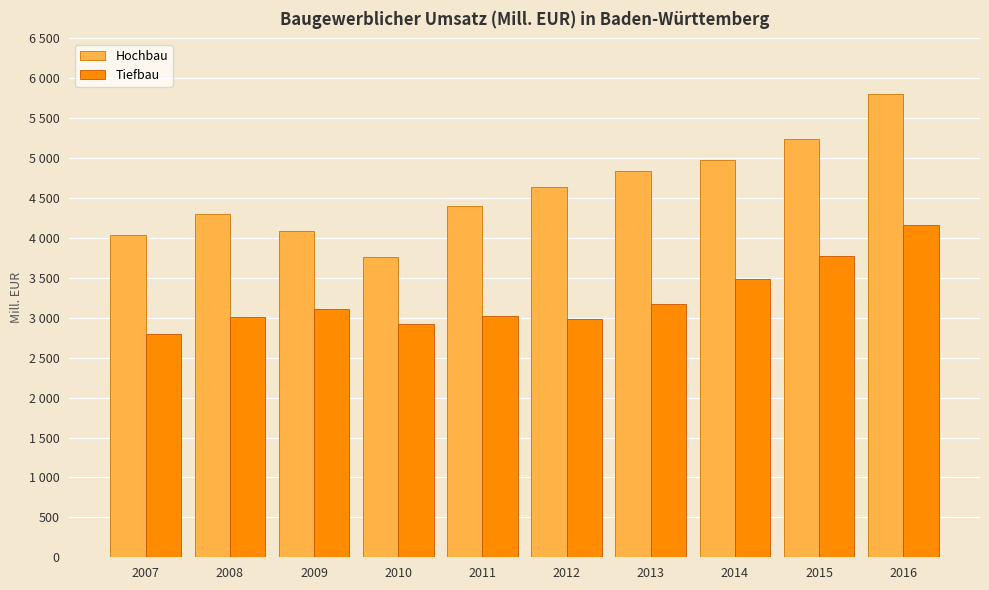

What is the sum of the Hochbau values at 2013 and 2012?

9476